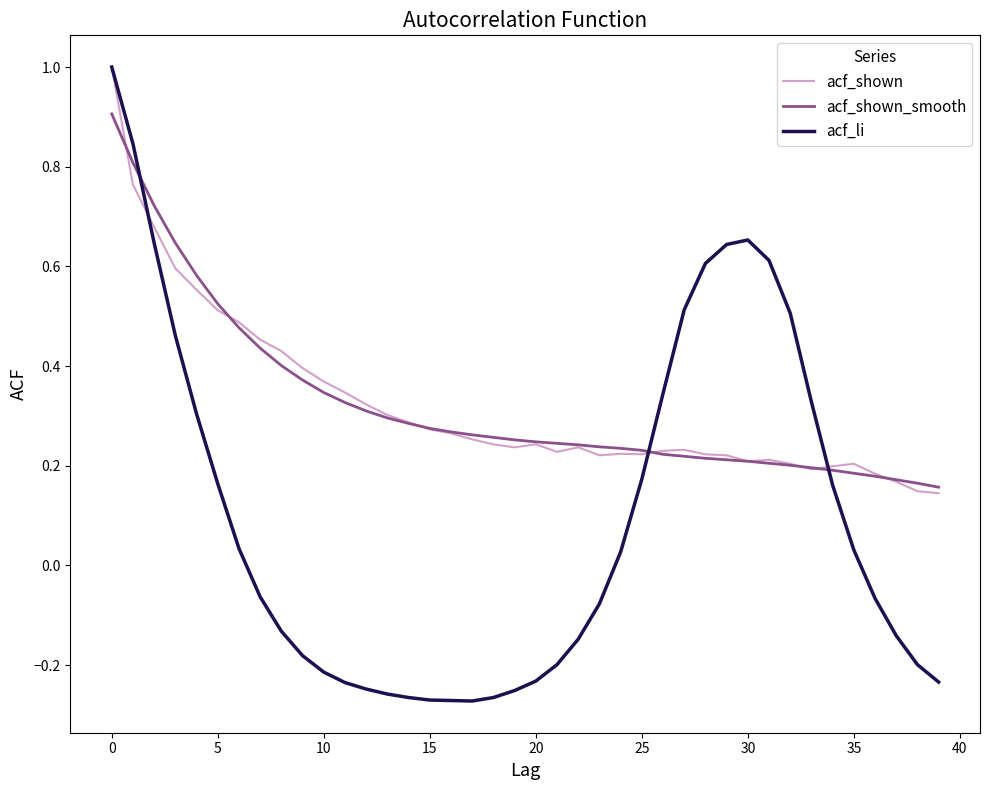

What is the maximum value for acf_shown_smooth?

0.9